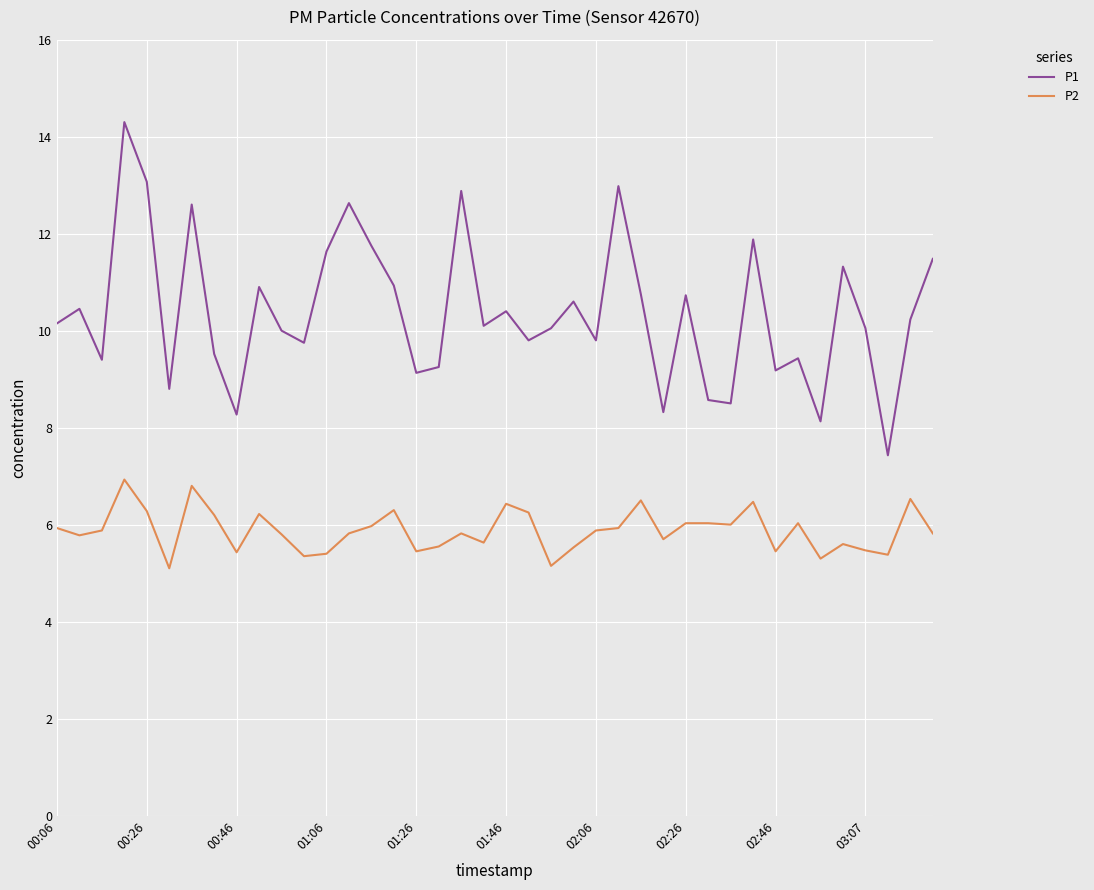

True or false: P2 and P1 intersect in this chart.

False